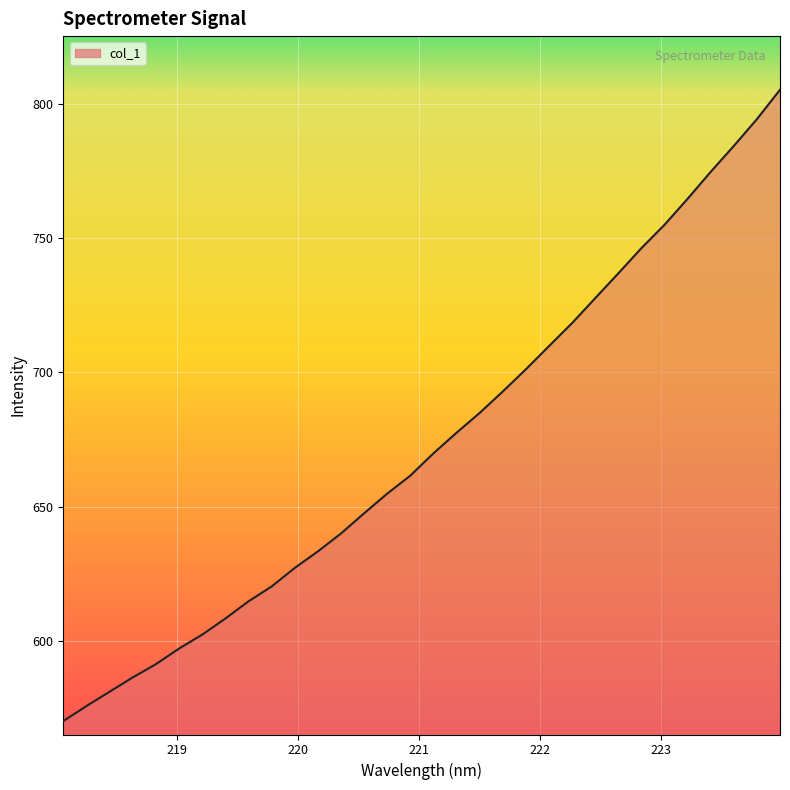

What is the minimum value shown in the chart?

570.0